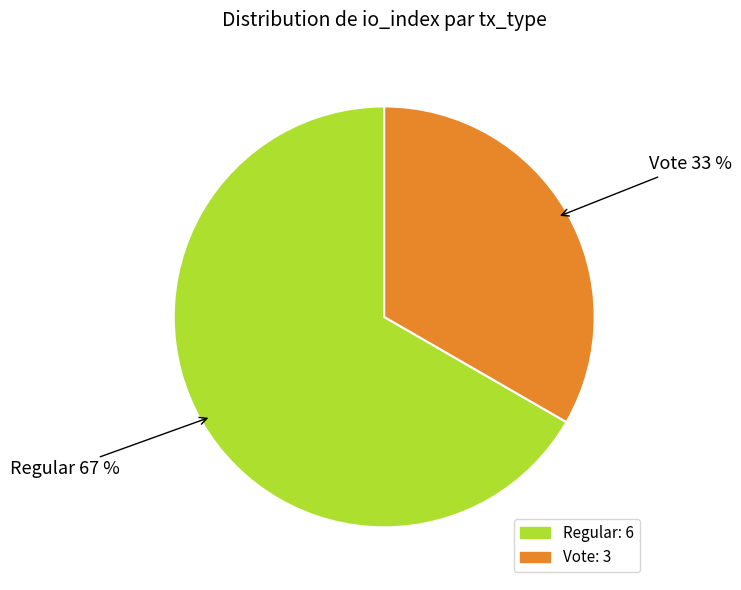

Rank the categories by value from highest to lowest.

Regular, Vote